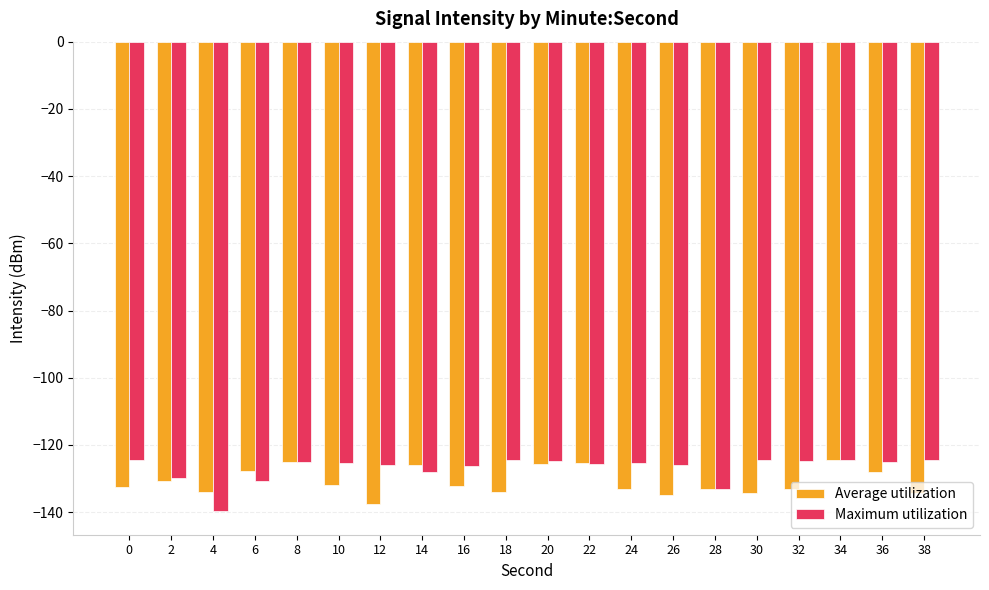

What is the sum of all Maximum utilization values?

-2538.8